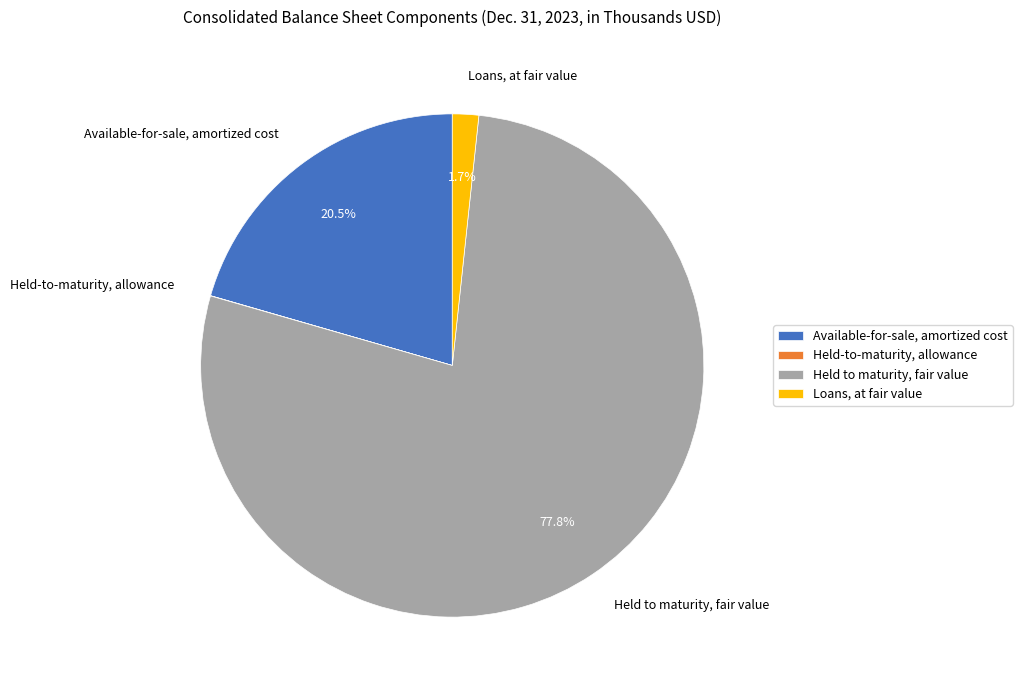

What percentage is the Held to maturity, fair value slice, to the nearest percent?

78%